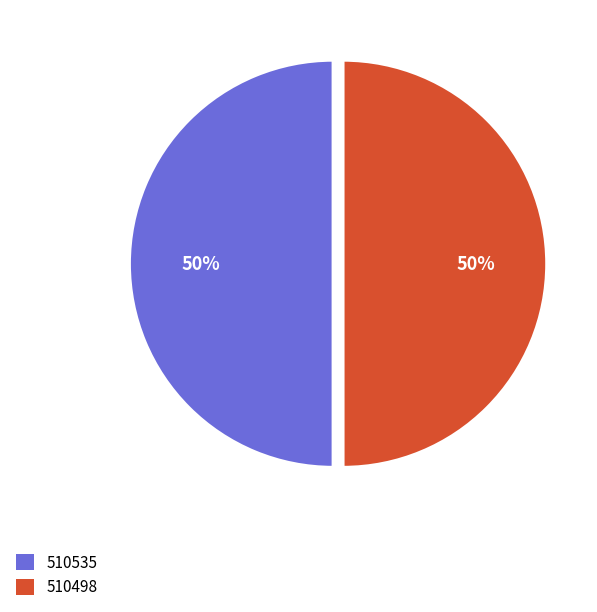

To the nearest percent, what percentage of the pie is 510535?

50%